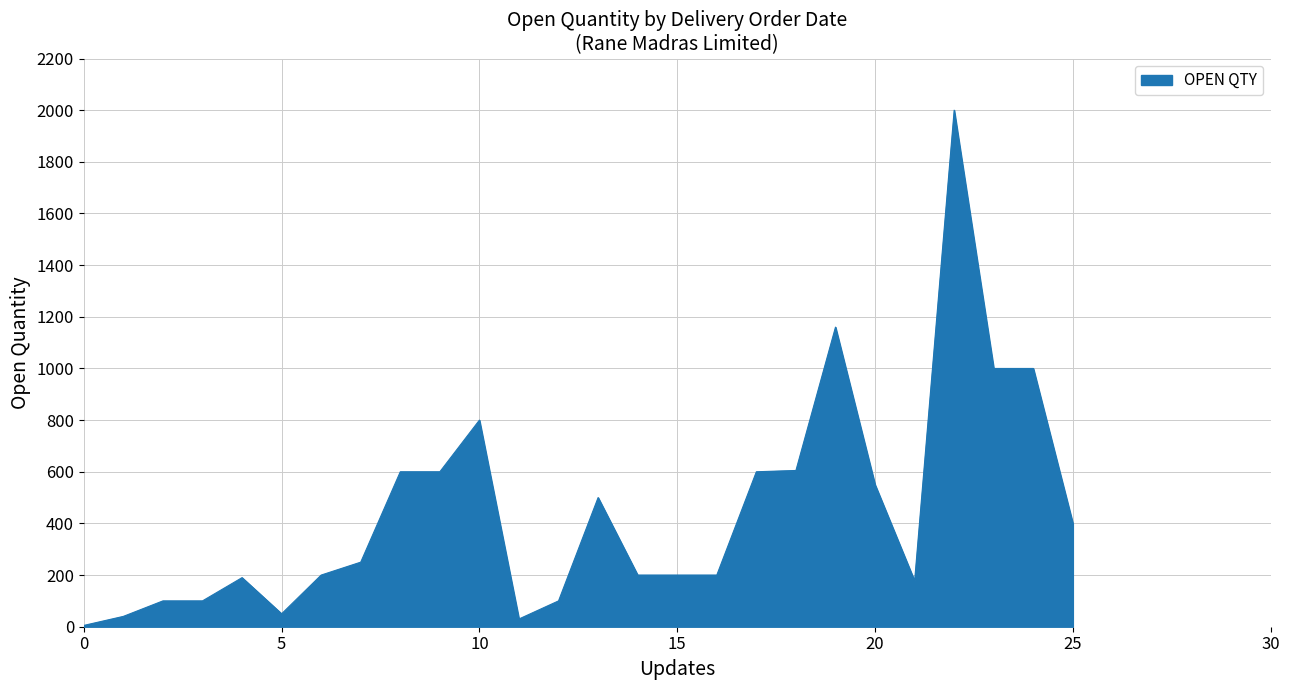

What is the greatest value displayed?

2000